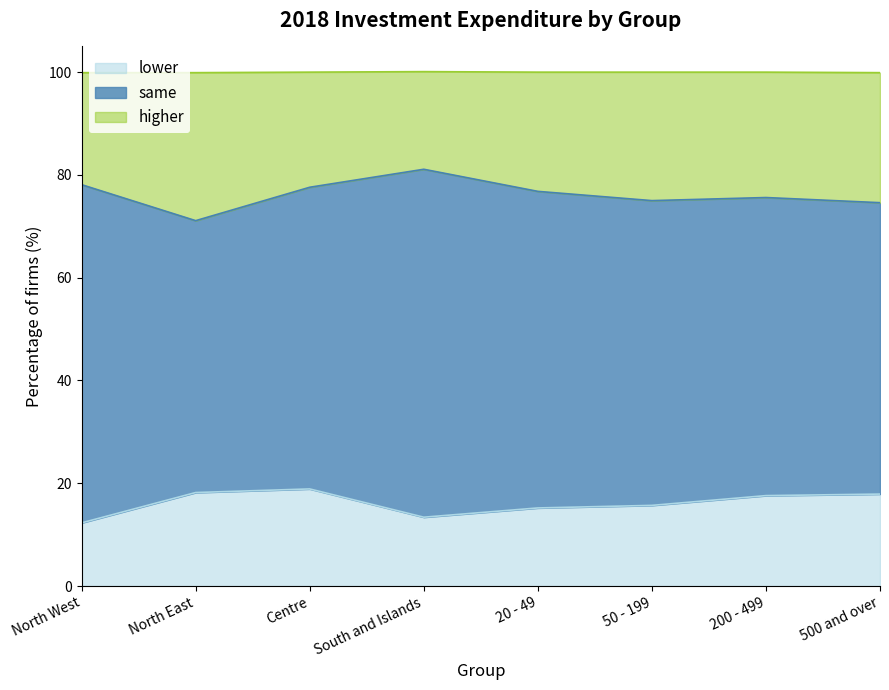

In higher, how many points are lower than both neighbors (excluding endpoints)?

2